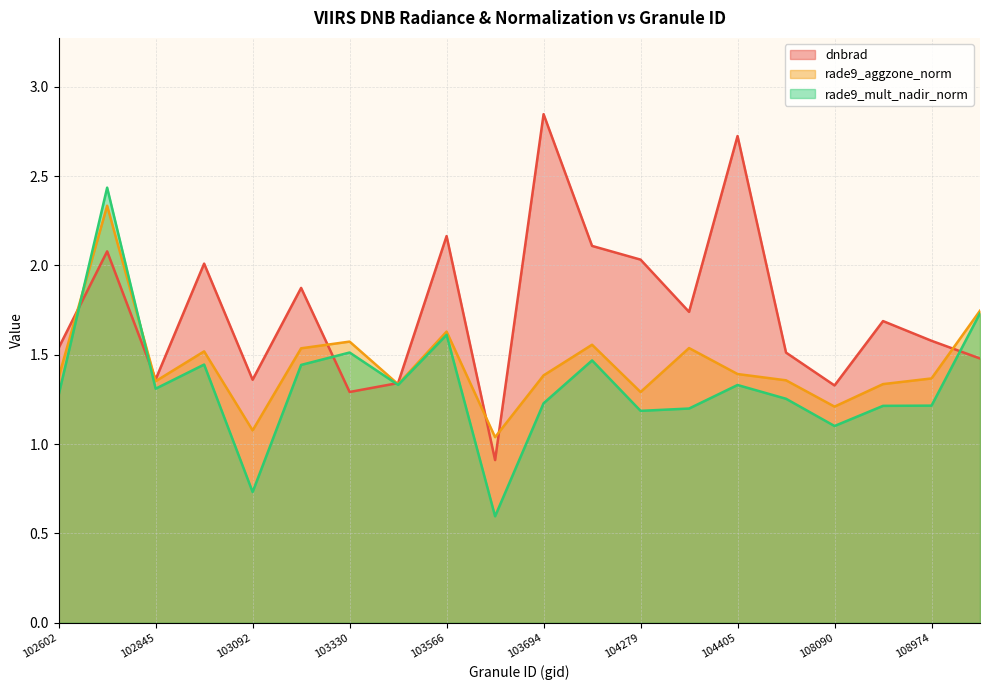

Rank the categories by rade9_mult_nadir_norm value from highest to lowest.

102724, 109147, 103566, 103330, 103811, 102964, 103211, 103448, 104405, 102845, 102602, 104522, 103694, 108974, 108621, 104397, 104279, 108090, 103092, 103686